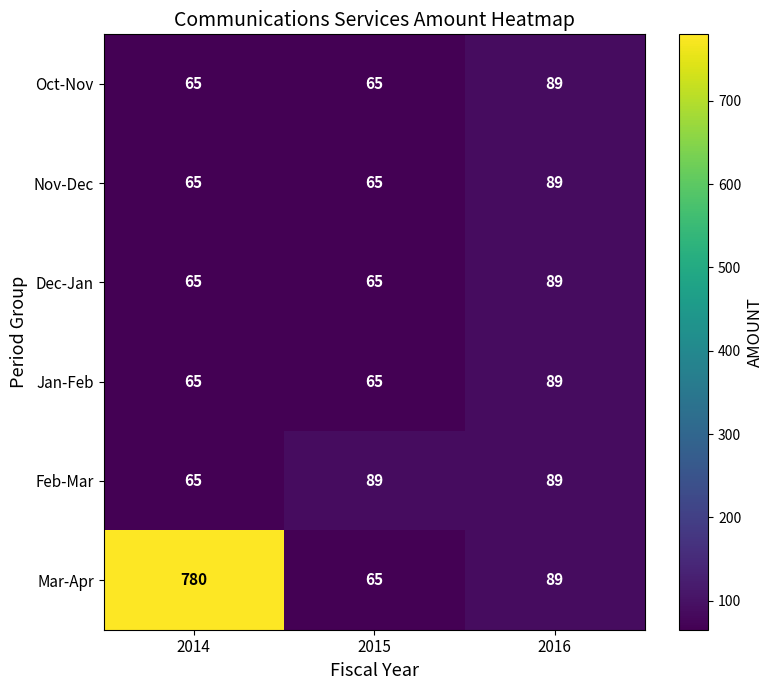

True or false: Oct-Nov has a value of 121 at 2016.

False